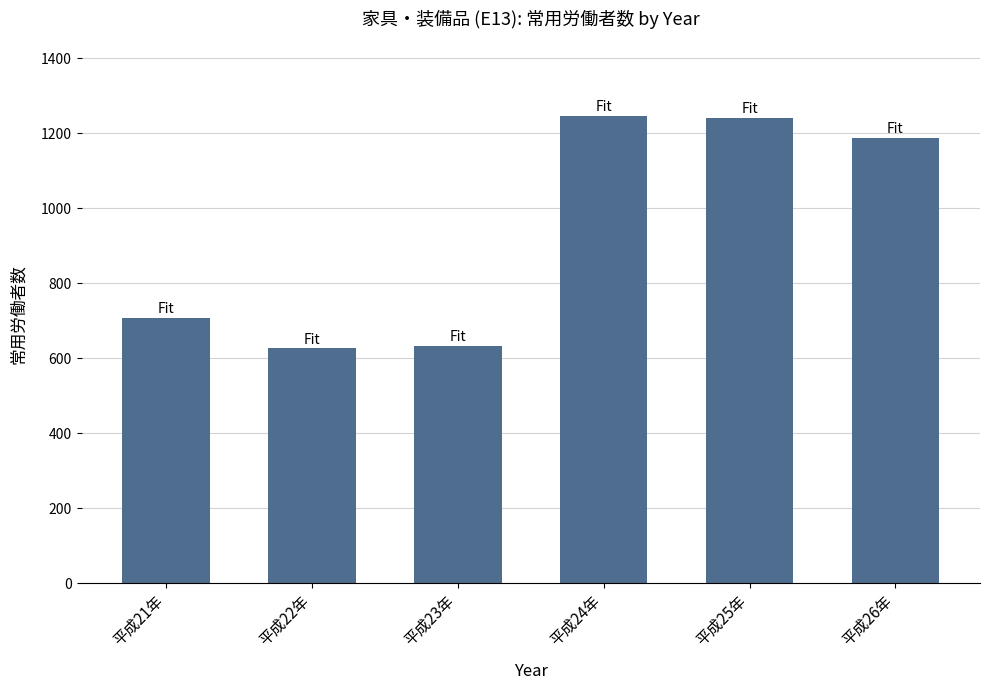

What is the label of the 5th bar from the left?

平成25年